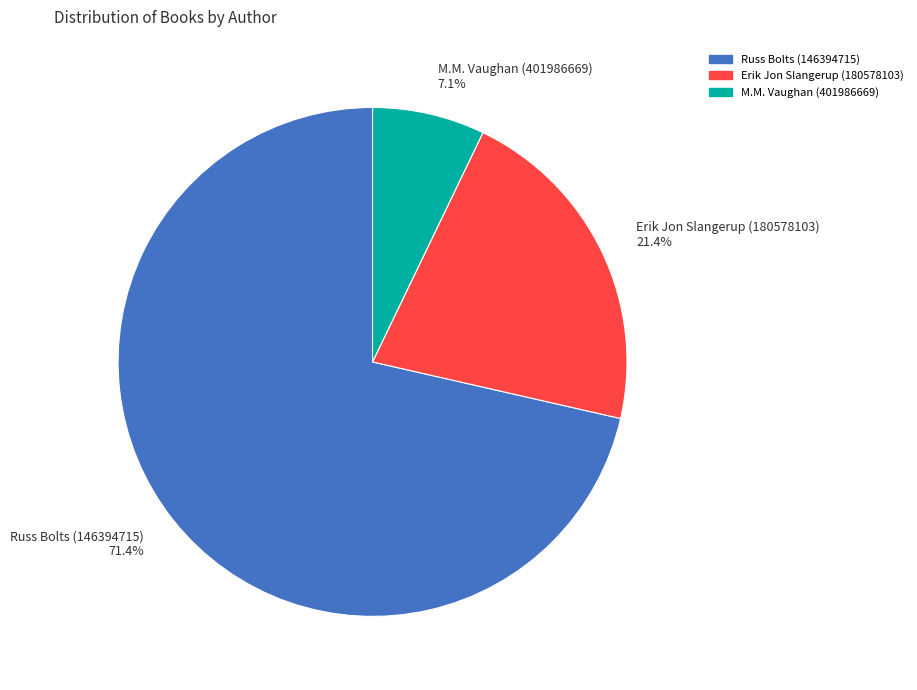

To the nearest percent, what percentage of the pie is Russ Bolts (146394715)?

71%